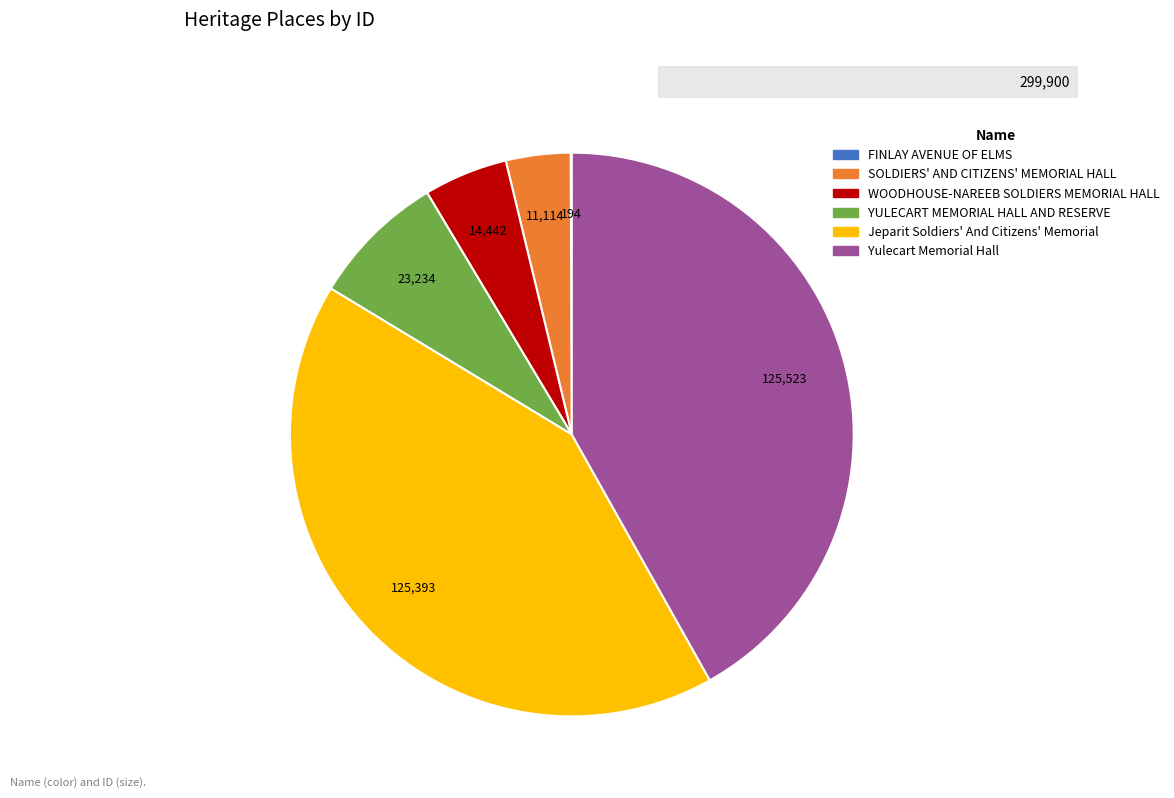

Is there any slice that represents more than half of the pie?

No